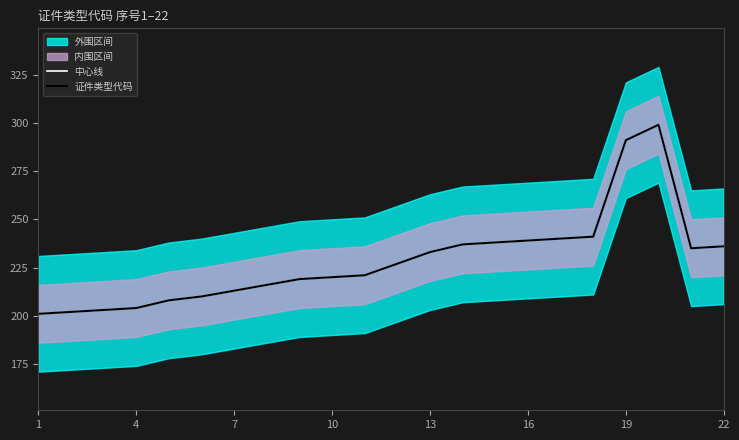

Reading left to right, transcribe all the data shown in this chart.

中心线: 201	202	203	204	208	210	213	216	219	220	221	227	233	237	238	239	240	241	291	299	235	236
证件类型代码: 201	202	203	204	208	210	213	216	219	220	221	227	233	237	238	239	240	241	291	299	235	236